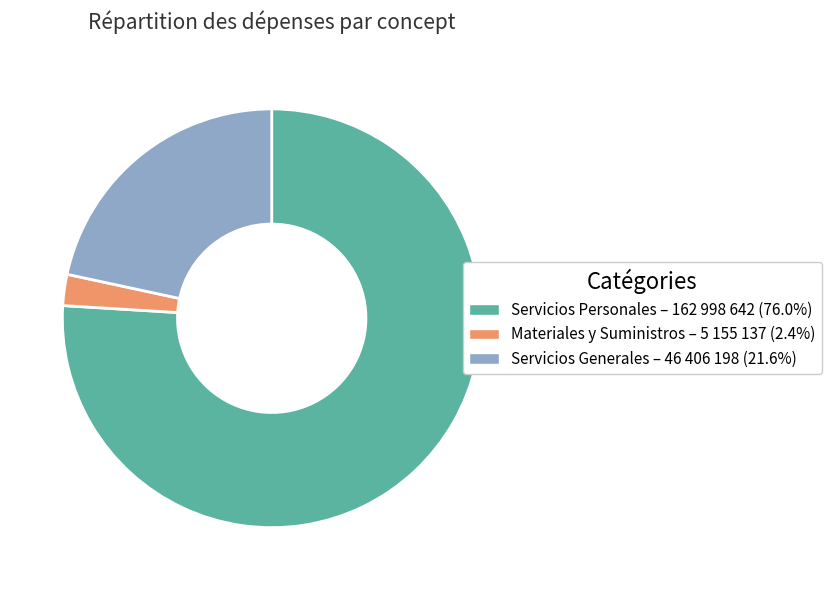

Between Materiales y Suministros and Servicios Personales, which is larger?

Servicios Personales